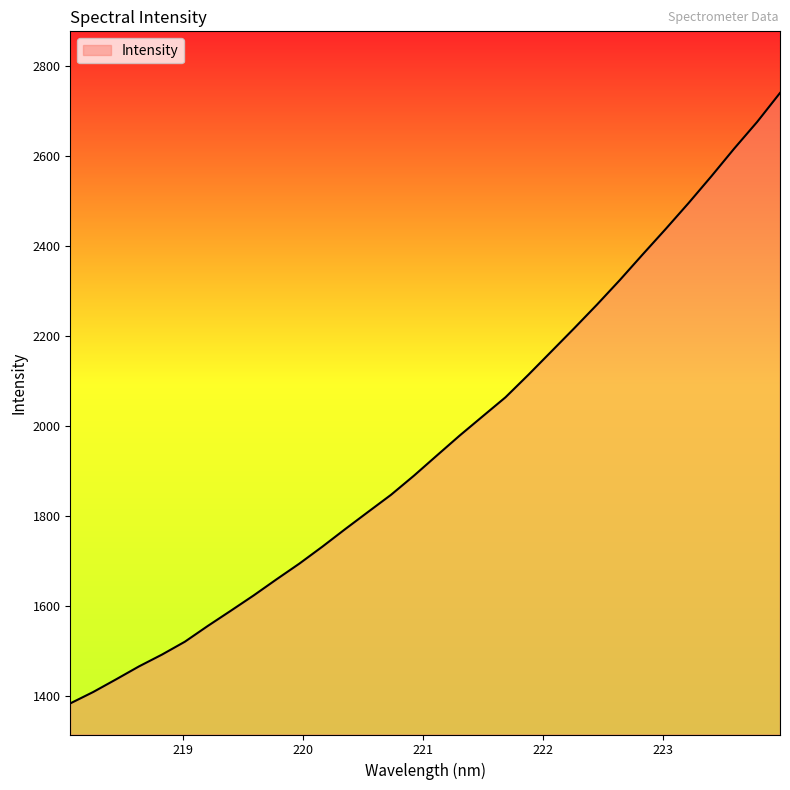

What is the maximum value shown in the chart?

2739.2